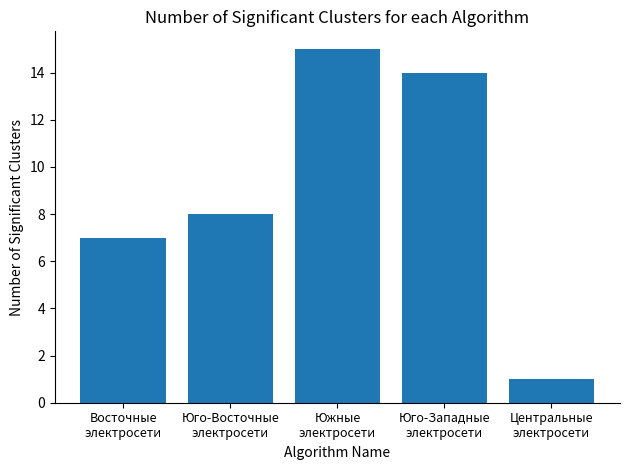

What is the change in value from Юго-Восточные
электросети to Центральные
электросети?

-7